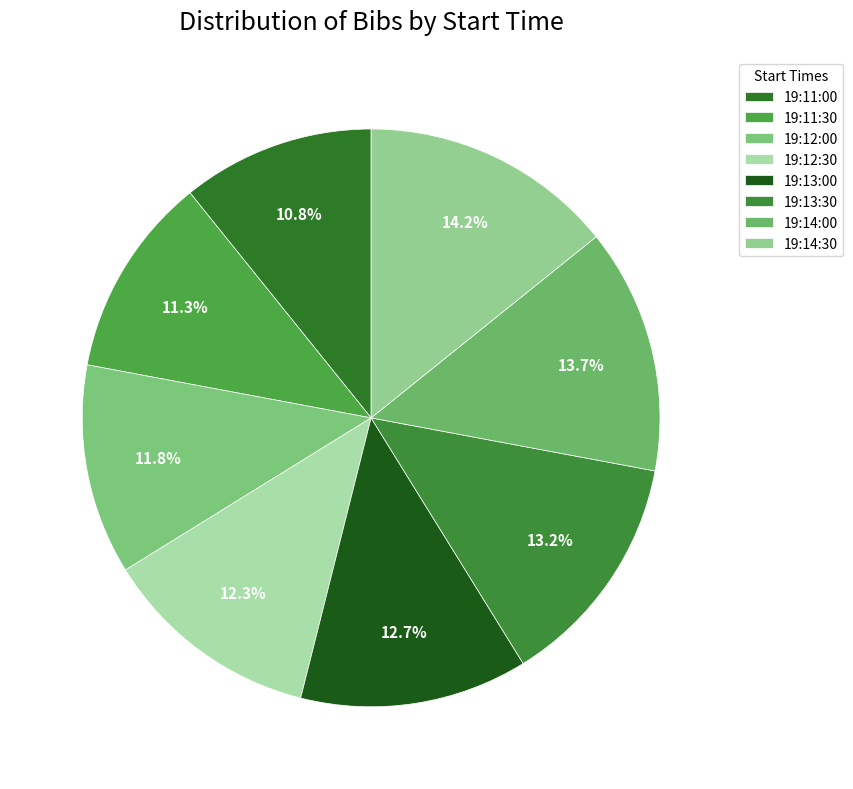

Does 19:12:30 account for over 50% of the chart?

No